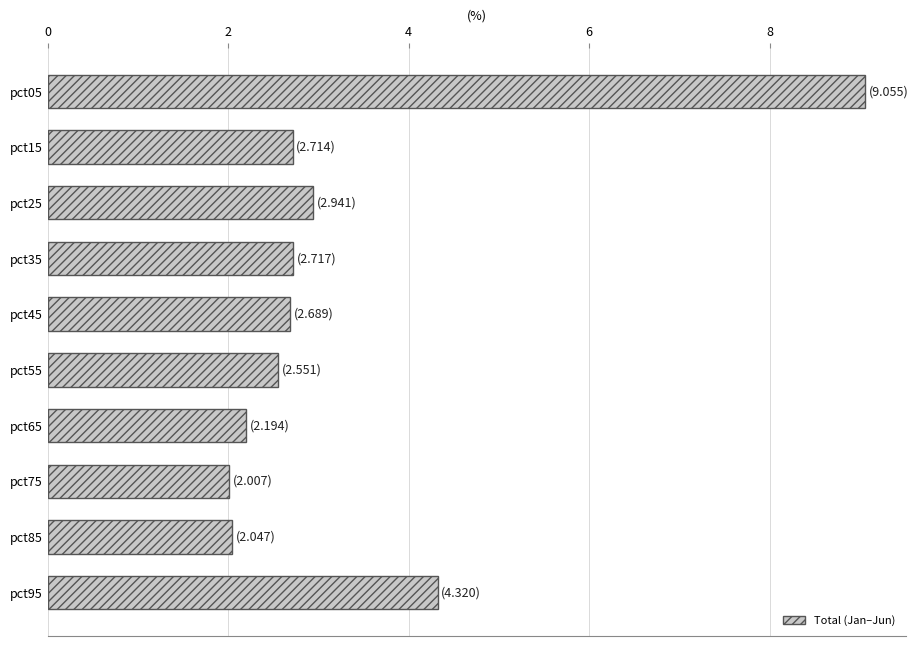

Which has a higher value, pct85 or pct35?

pct35